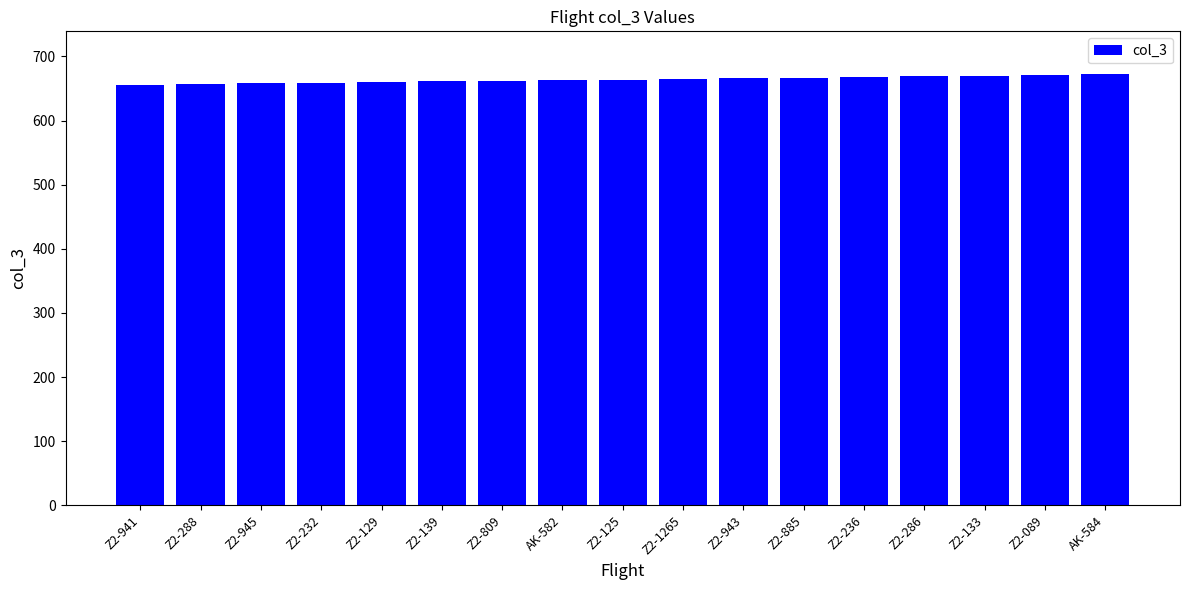

Are the bars grouped side by side (vs. stacked)?

No